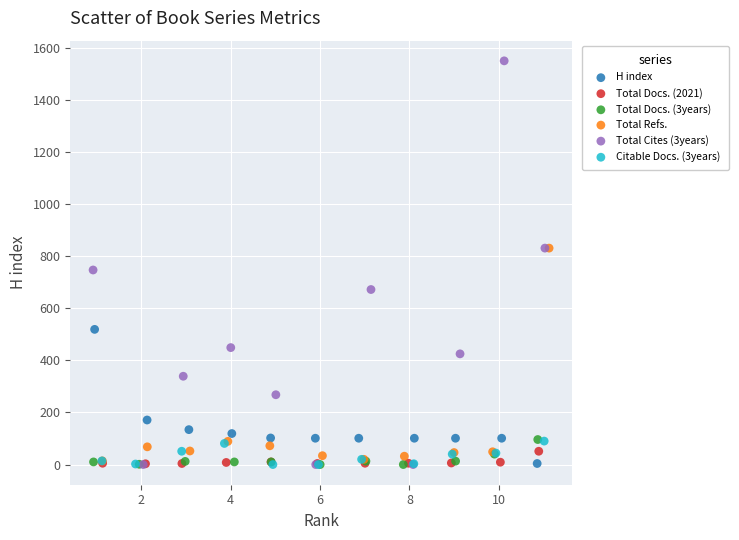

Which series has the widest spread of Y values?

Total Cites (3years)